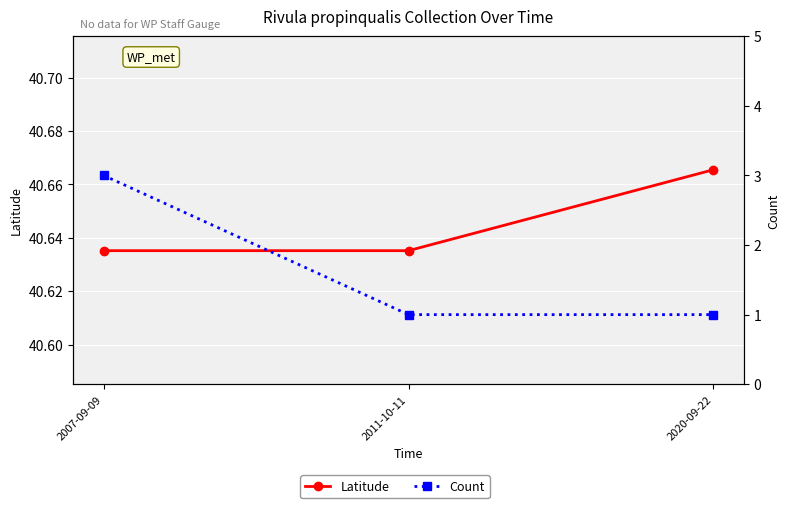

The value of Count at 2007-09-09 is 5.3. True or false?

False